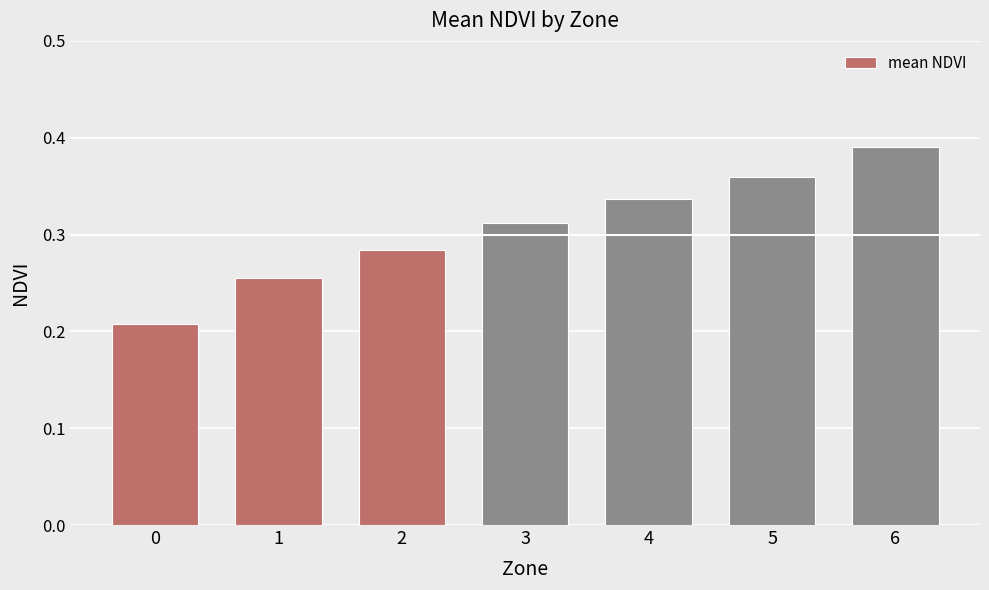

What is the sum of all values?

2.1